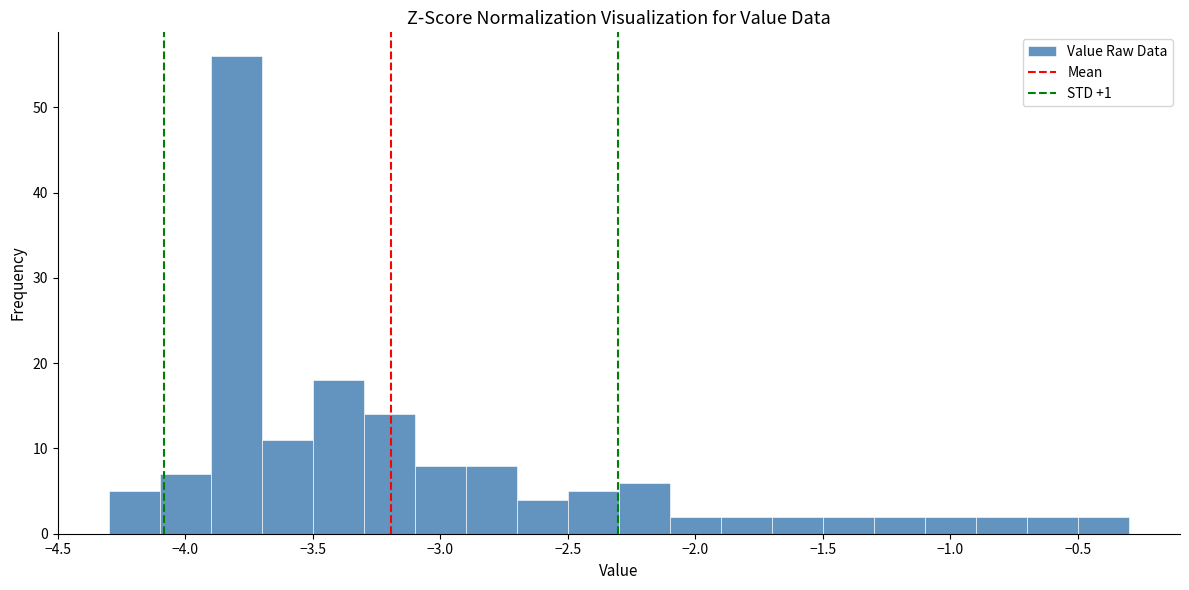

Over which range of the x-axis is the bar tallest?

-3.9 to -3.7